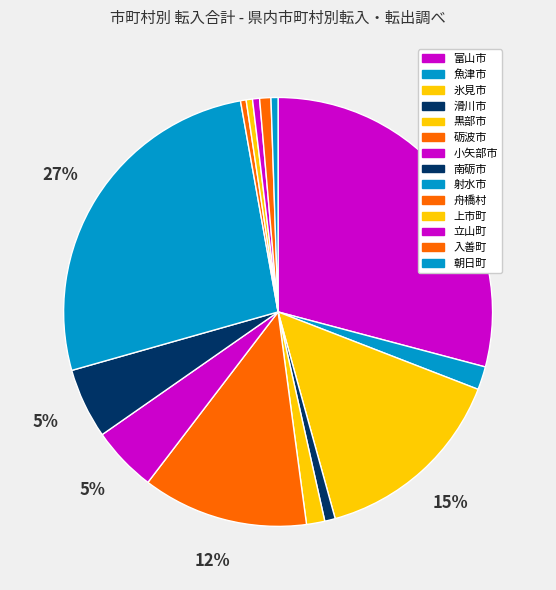

Does 氷見市 represent more than half of the total?

No